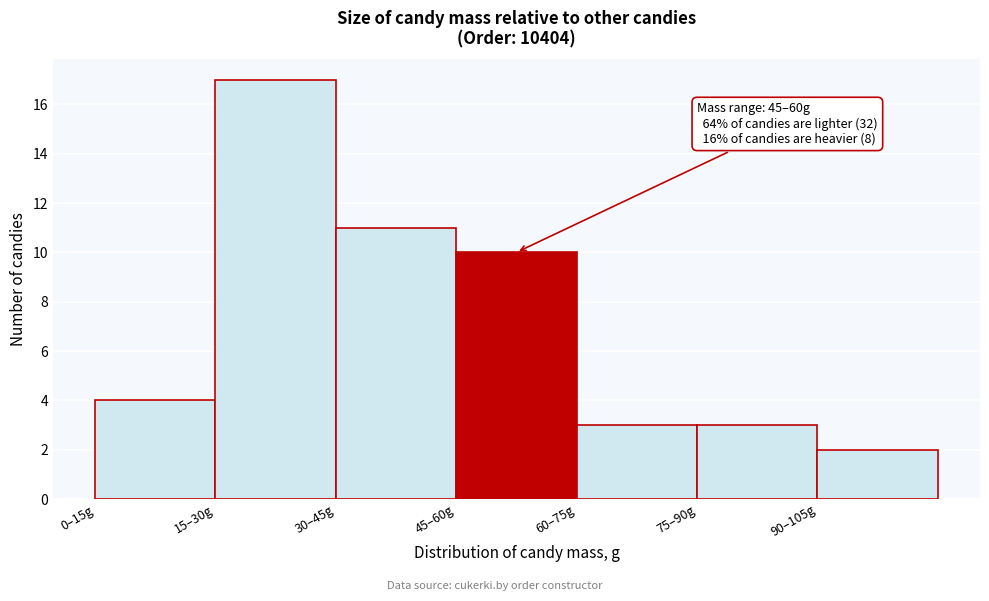

Reading right to left, what are all the values shown in this chart?

2	3	3	10	11	17	4